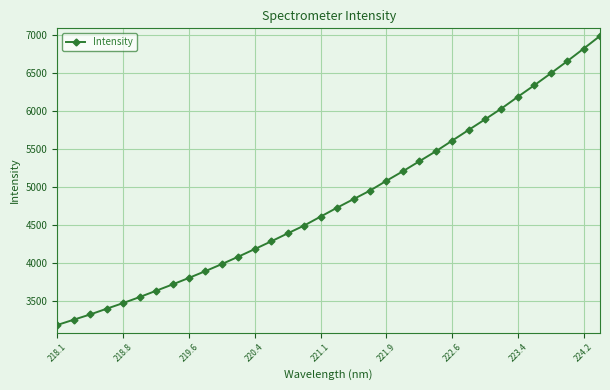

Does the chart have visible grid lines?

Yes